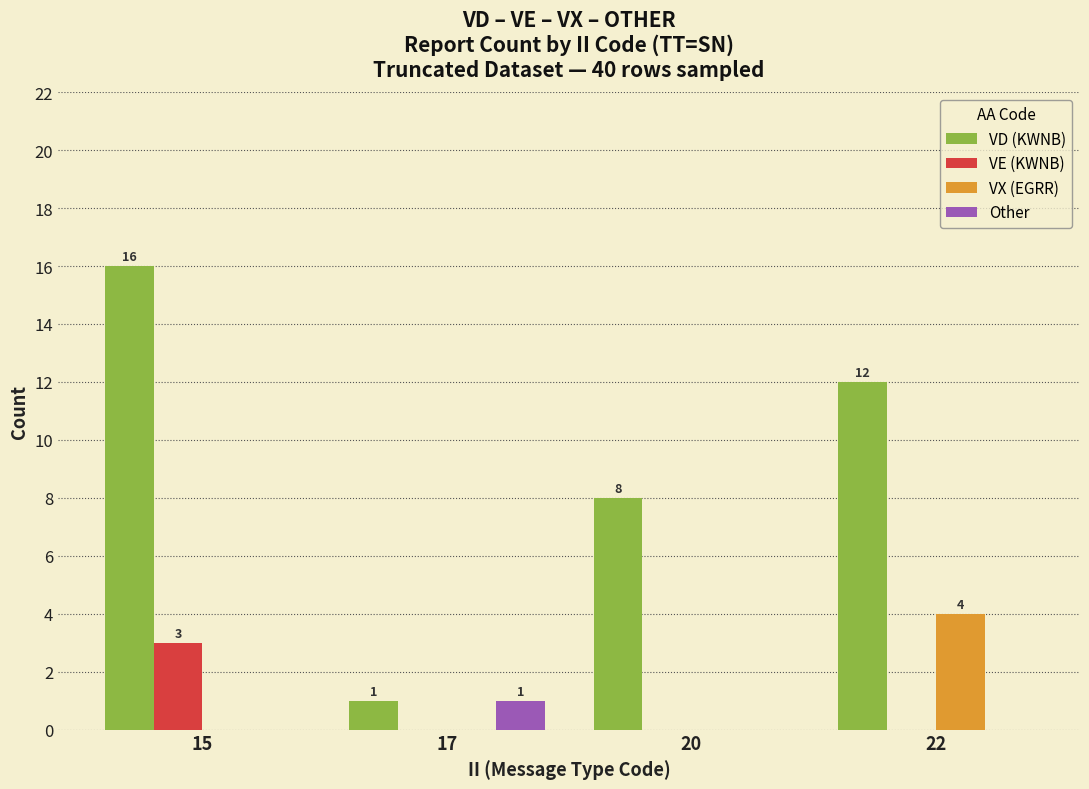

Reading right to left, list all the values displayed in this chart.

VD (KWNB): 22=12	20=8	17=1	15=16
VE (KWNB): 22=0	20=0	17=0	15=3
VX (EGRR): 22=4	20=0	17=0	15=0
Other: 22=0	20=0	17=1	15=0